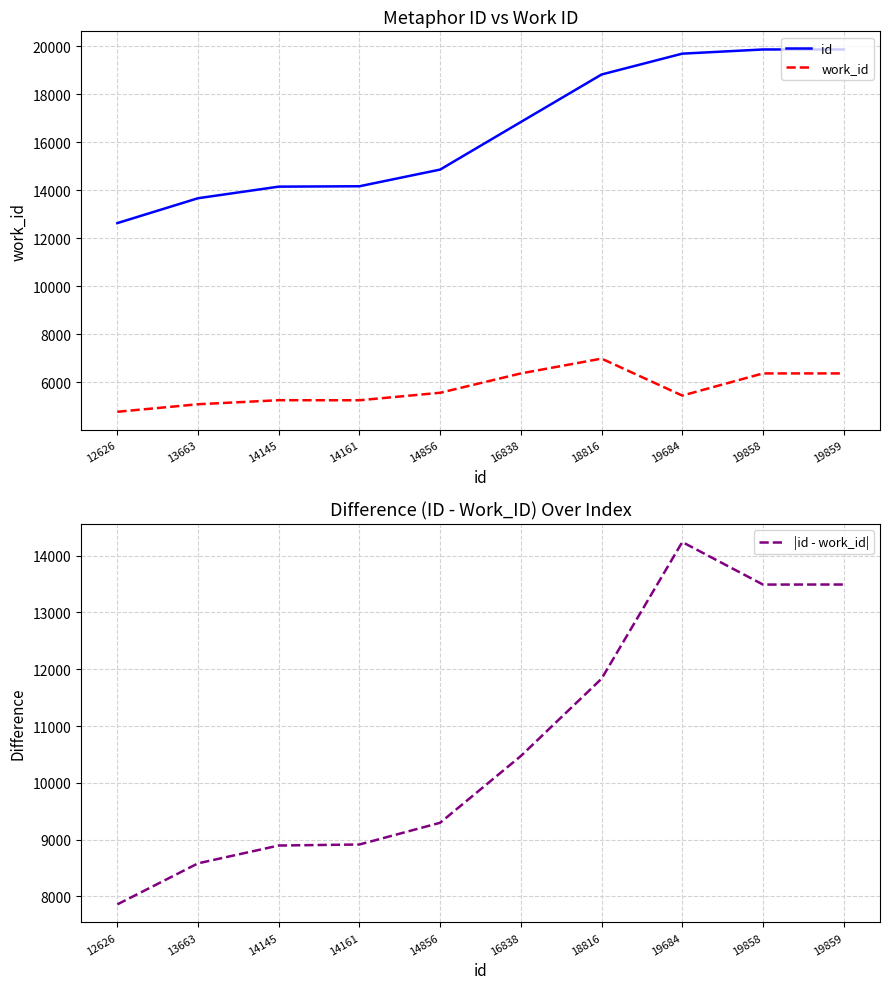

What is the spread (max minus min) of values at 19859?

13493